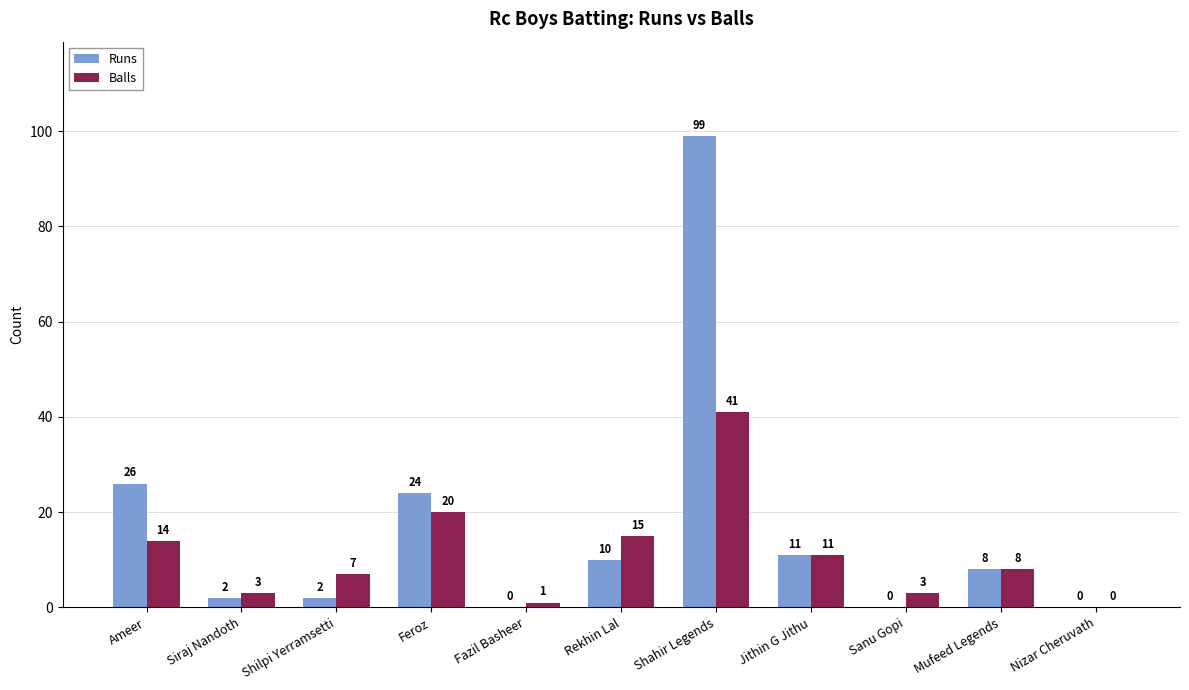

Where is Balls nearest to the value 20?

Feroz